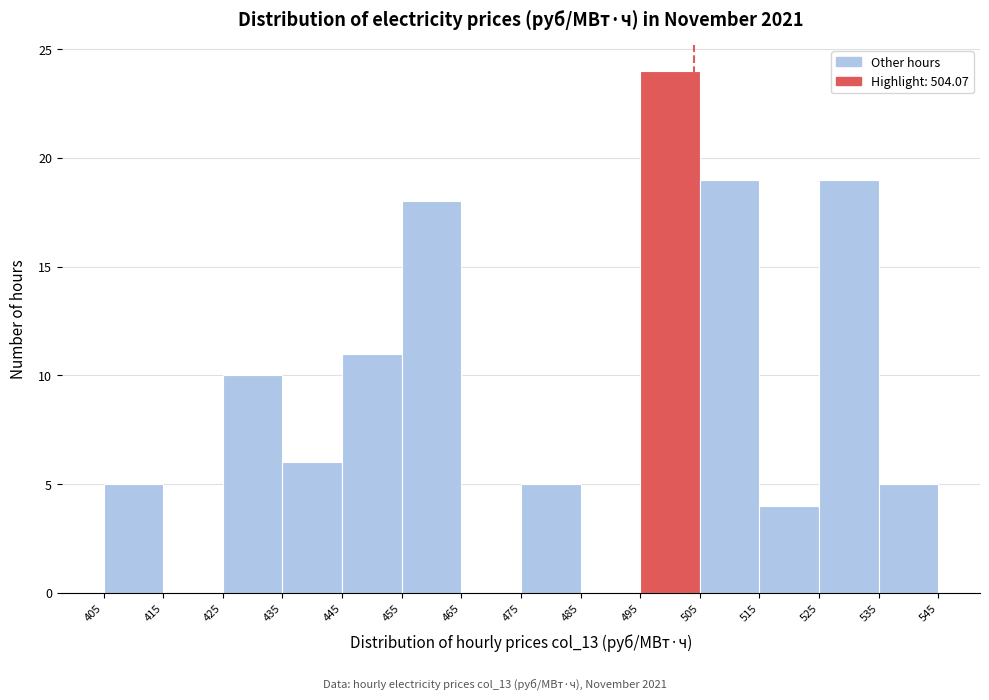

Reading left to right, list every bar in this chart as the range it spans on the x-axis followed by its height. The values are not printed on the chart, so give them approximately, as read against the axis.

405 to 415: 5
415 to 425: 0
425 to 435: 10
435 to 445: 6
445 to 455: 11
455 to 465: 18
465 to 475: 0
475 to 485: 5
485 to 495: 0
495 to 505: 24
505 to 515: 19
515 to 525: 4
525 to 535: 19
535 to 545: 5